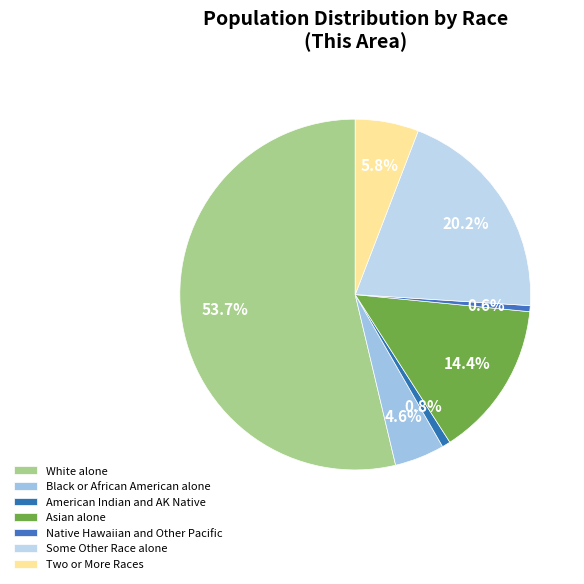

How many slices are in this pie chart?

7